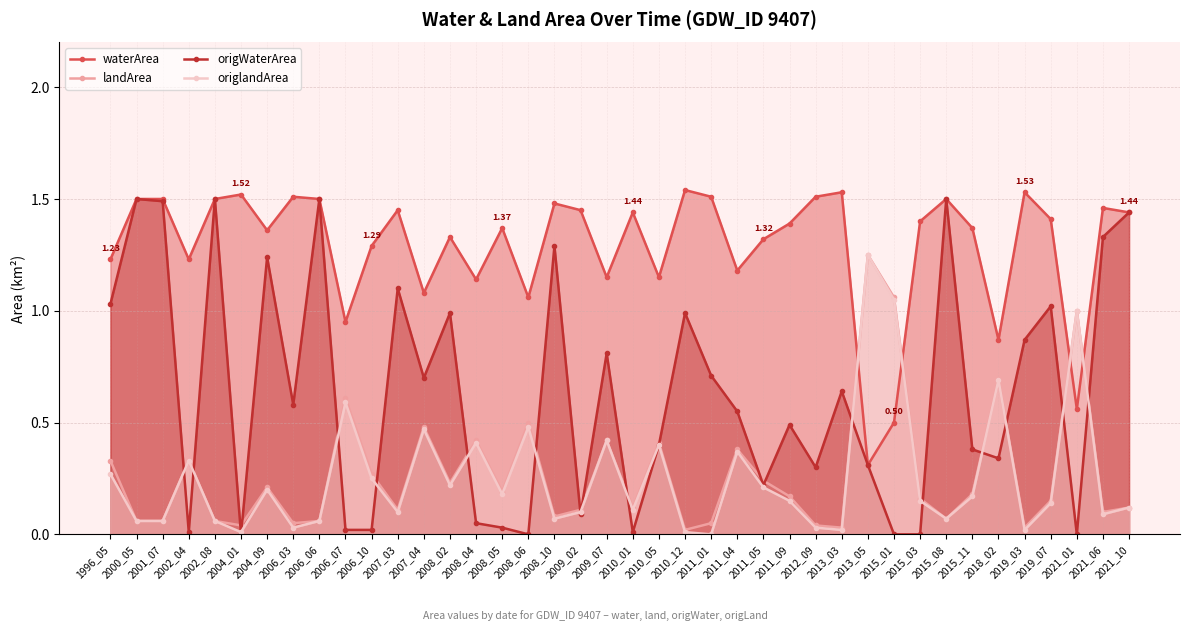

Is the value of landArea at 2021_06 greater than the value of waterArea at 2019_03?

No